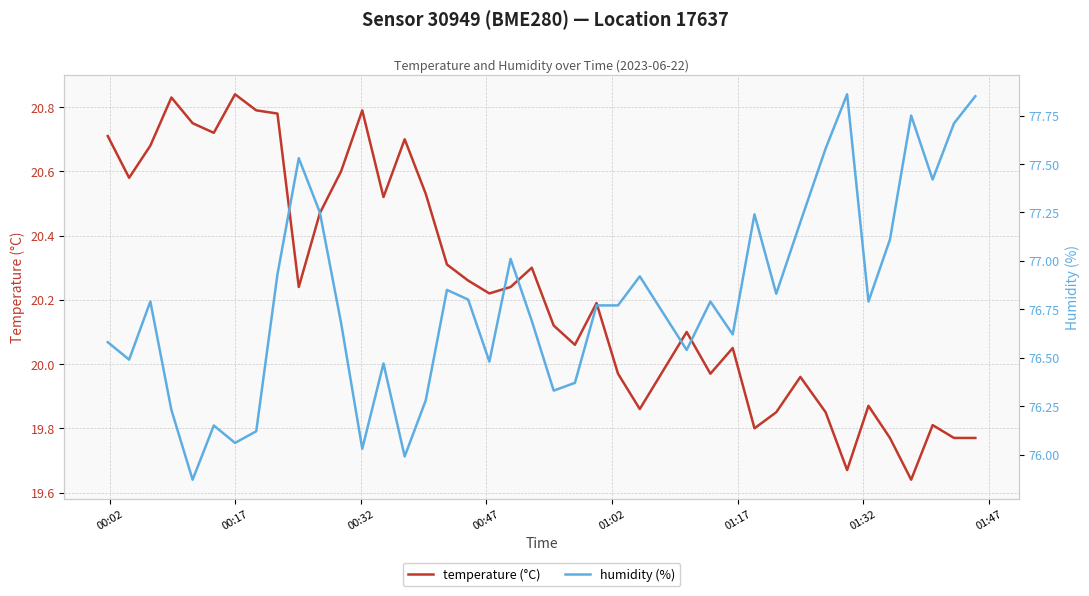

Rank the series by their maximum value, from lowest to highest.

temperature (°C), humidity (%)